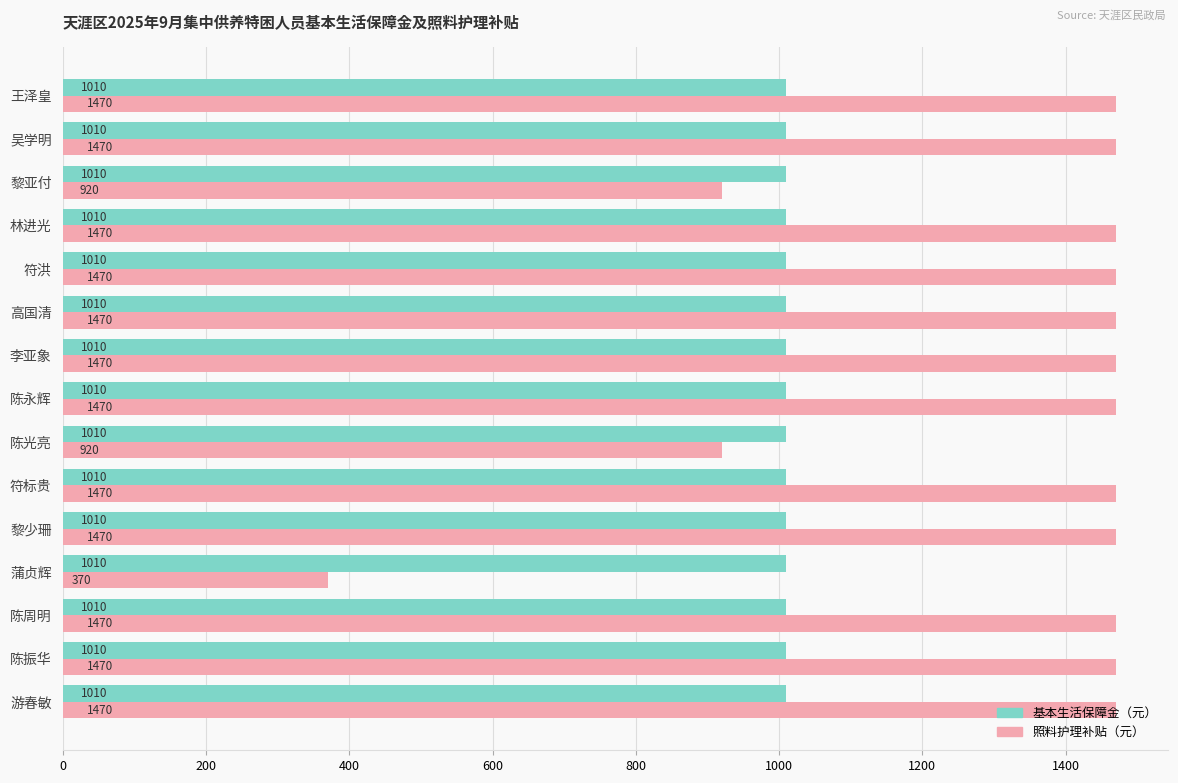

Which series has the largest range (max minus min)?

照料护理补贴（元）